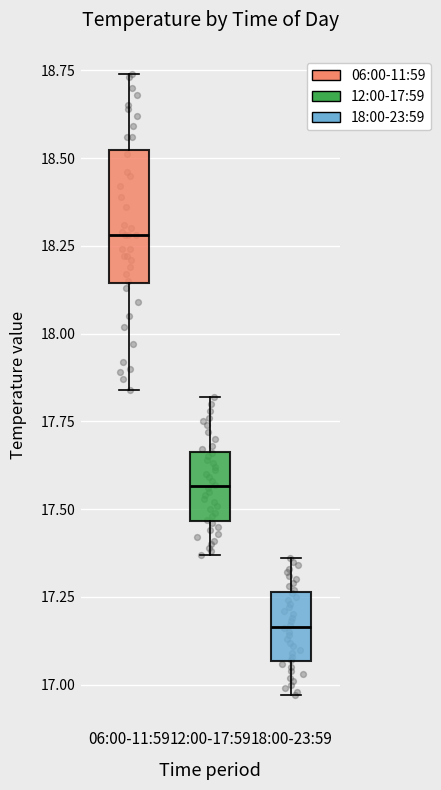

Reading left to right, transcribe this box plot: for each box, give where its median line is, the range the box spans, and where its two whiskers end, as read against the y-axis. The values are not printed on the chart, so give them approximately, as read against the axis.

06:00-11:59: median 18.30, box 18.15 to 18.50, whiskers 17.85 to 18.75
12:00-17:59: median 17.55, box 17.45 to 17.65, whiskers 17.35 to 17.80
18:00-23:59: median 17.15, box 17.05 to 17.25, whiskers 16.95 to 17.35